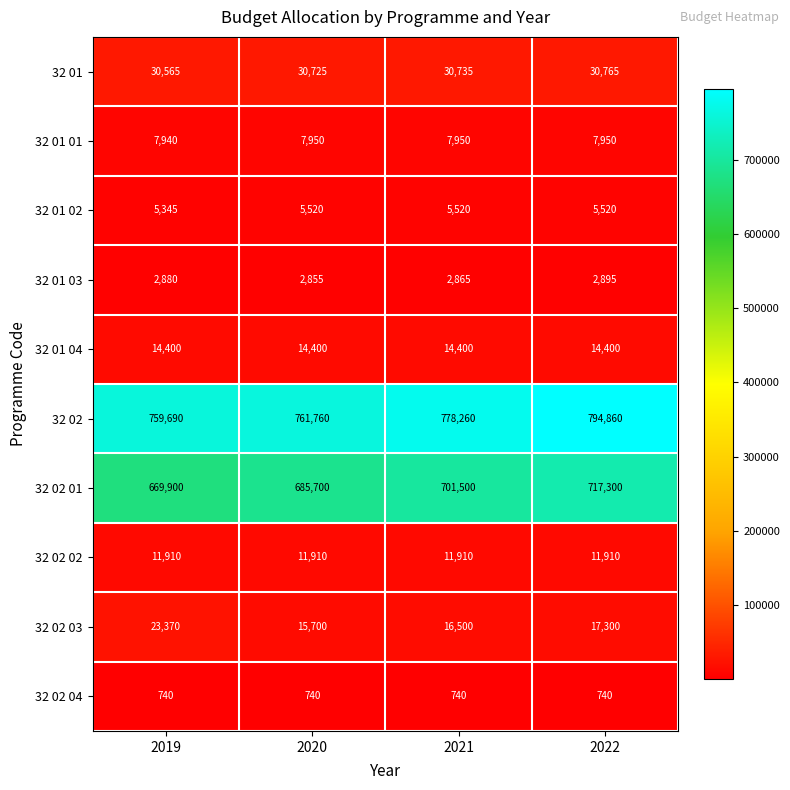

What is the sum of the 32 02 02 values at 2022 and 2021?

23820